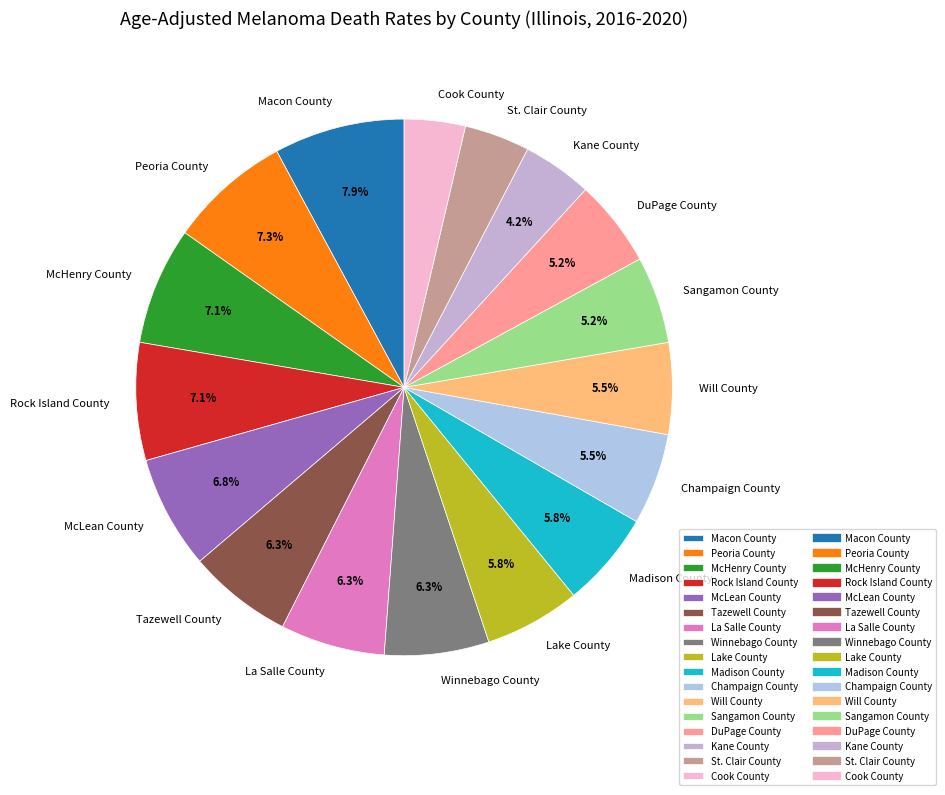

Is it true that Champaign County is 19% of the pie?

False